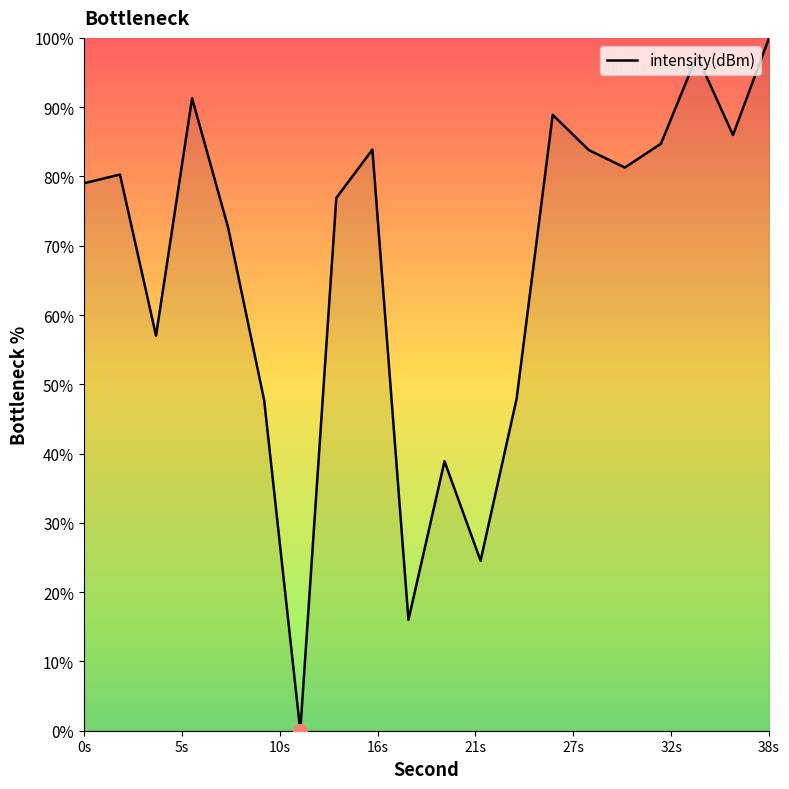

What is the greatest value displayed?

100.0